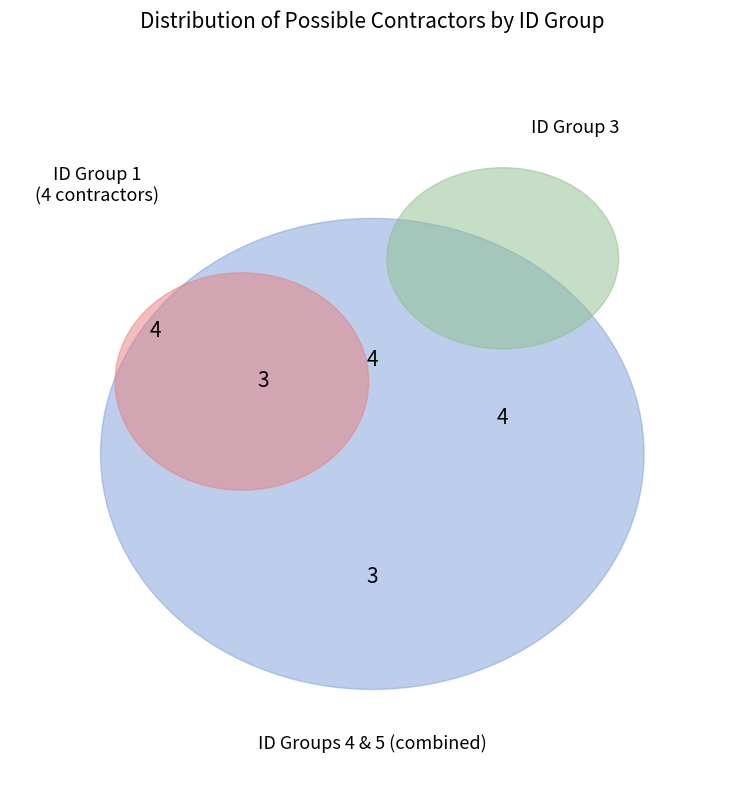

Does ID 1 account for over 50% of the chart?

No